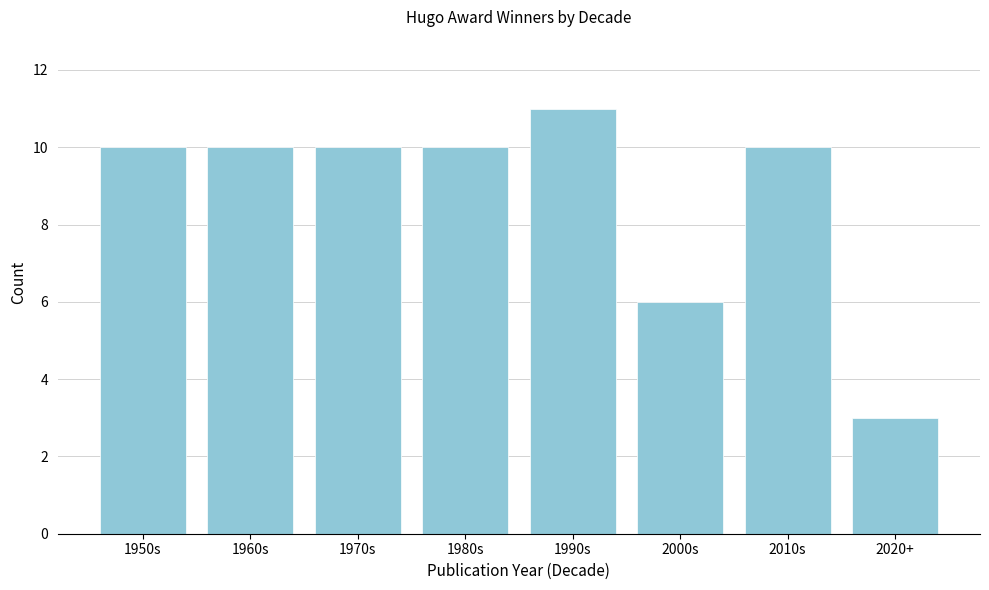

Reading left to right, what are all the values shown in this chart?

10	10	10	10	11	6	10	3